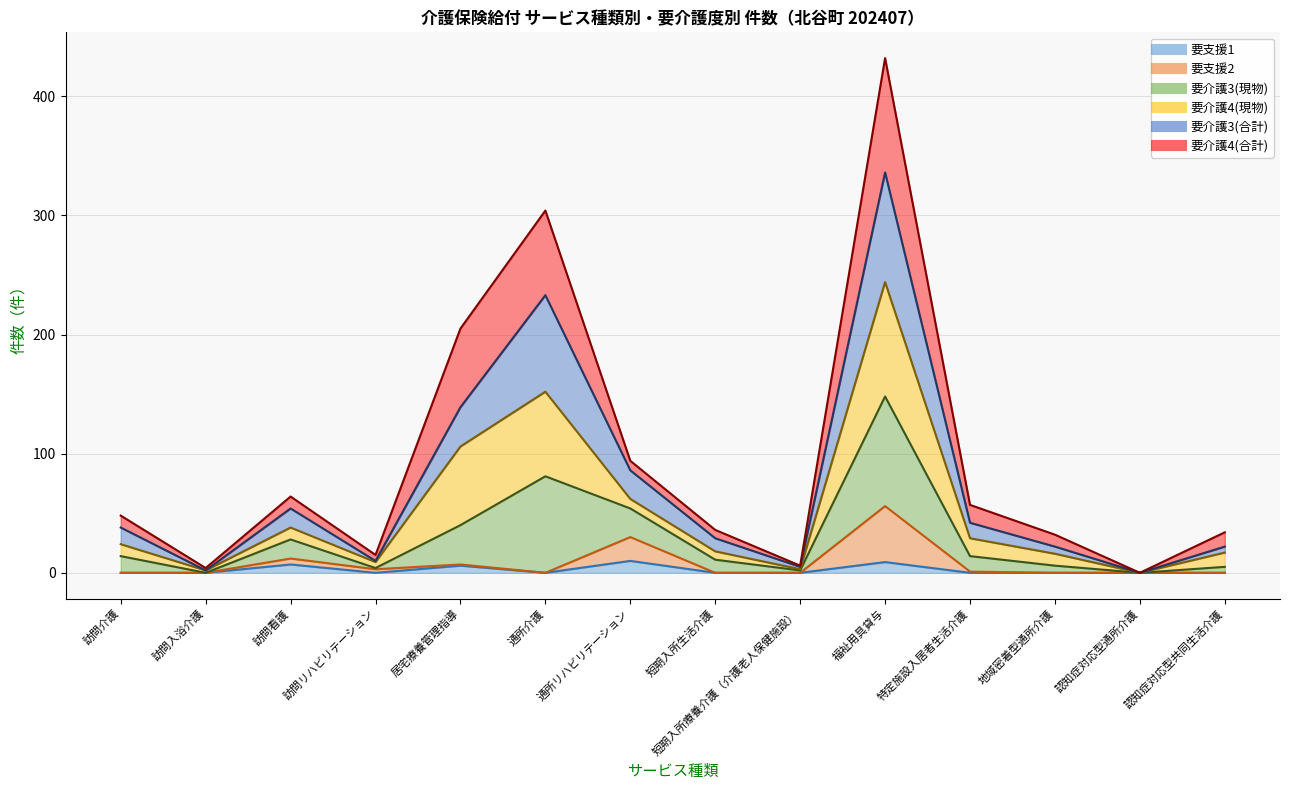

Where is the first local maximum for 要支援1?

訪問看護